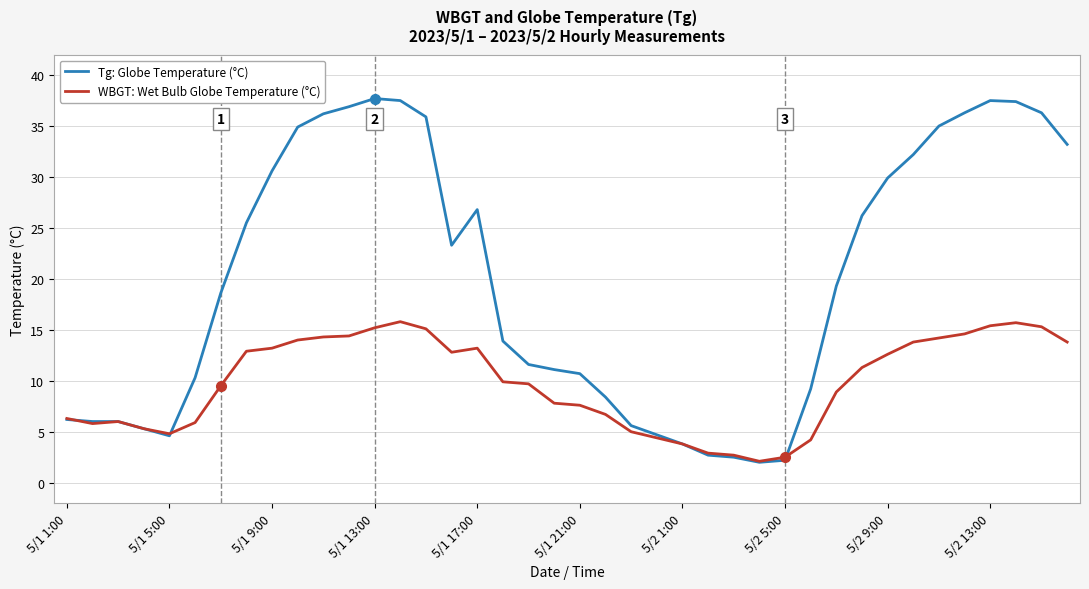

Which series has the largest total across all categories?

Tg: Globe Temperature (°C)